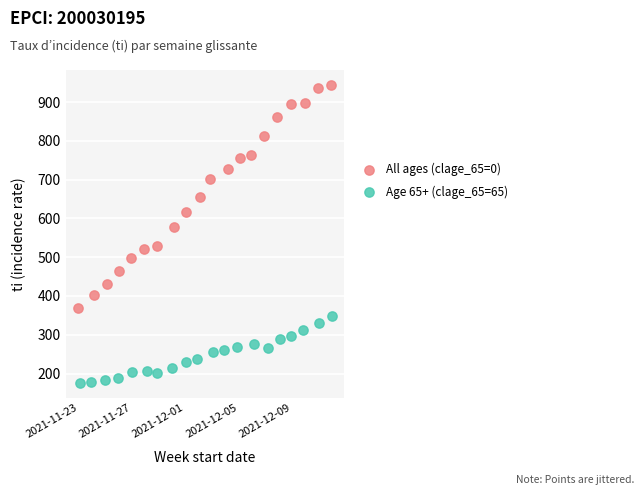

Which series reaches the maximum Y coordinate?

All ages (clage_65=0)